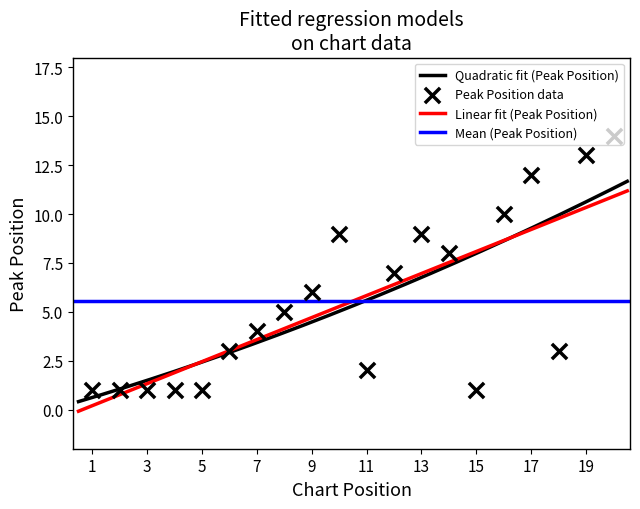

Approximately how many times larger is the value at 12 compared to 14?

0.9